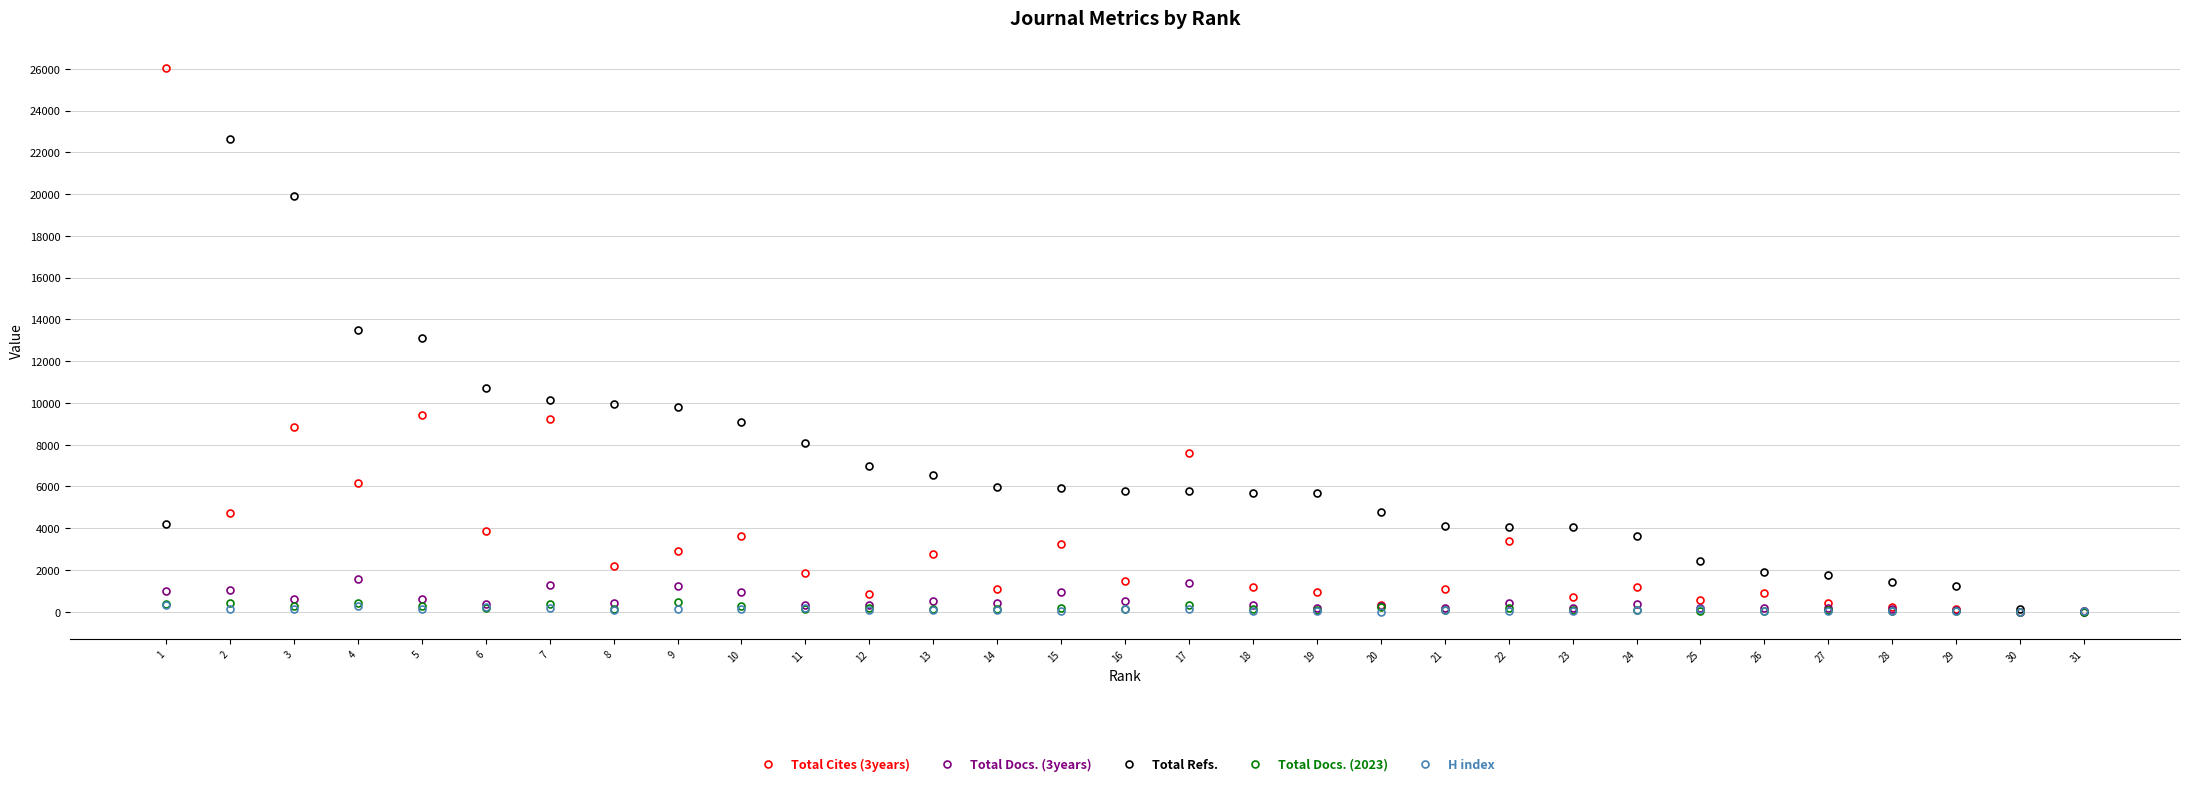

What is the total value across all series at 10?

14095